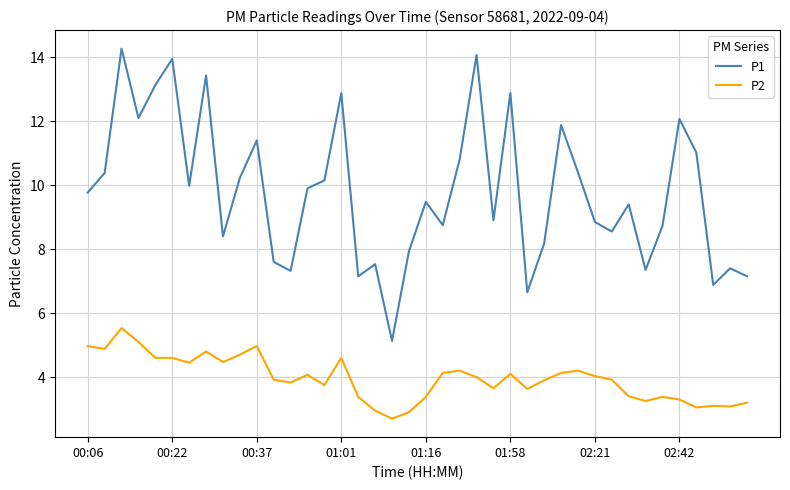

True or false: P1 and P2 cross at least once.

False